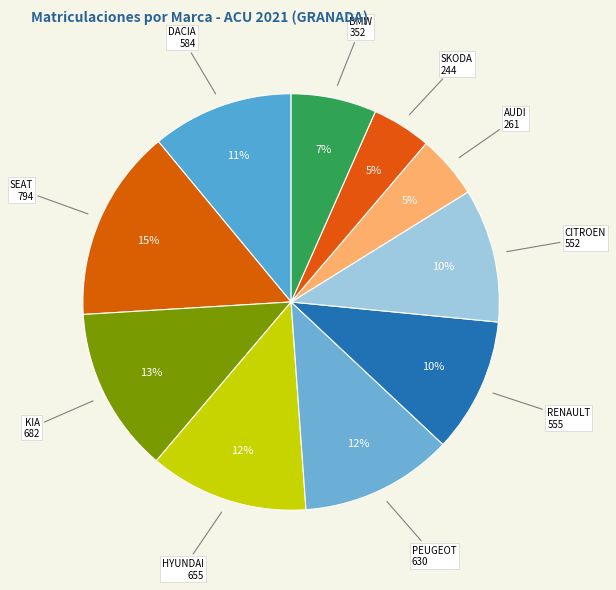

Count the number of slices in the pie.

10